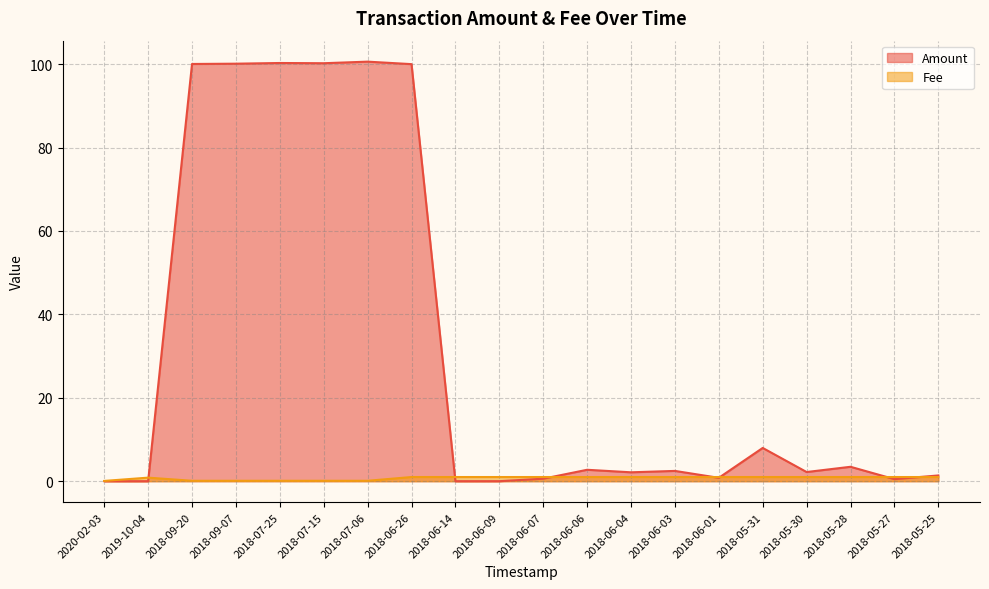

Which series has the largest range (max minus min)?

Amount